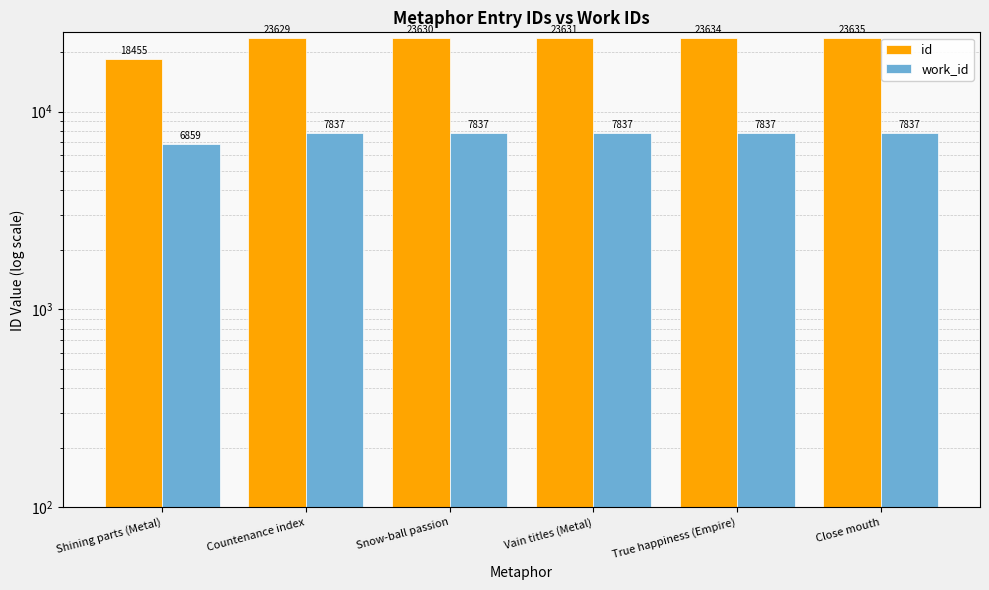

What position from the right is Countenance index?

5